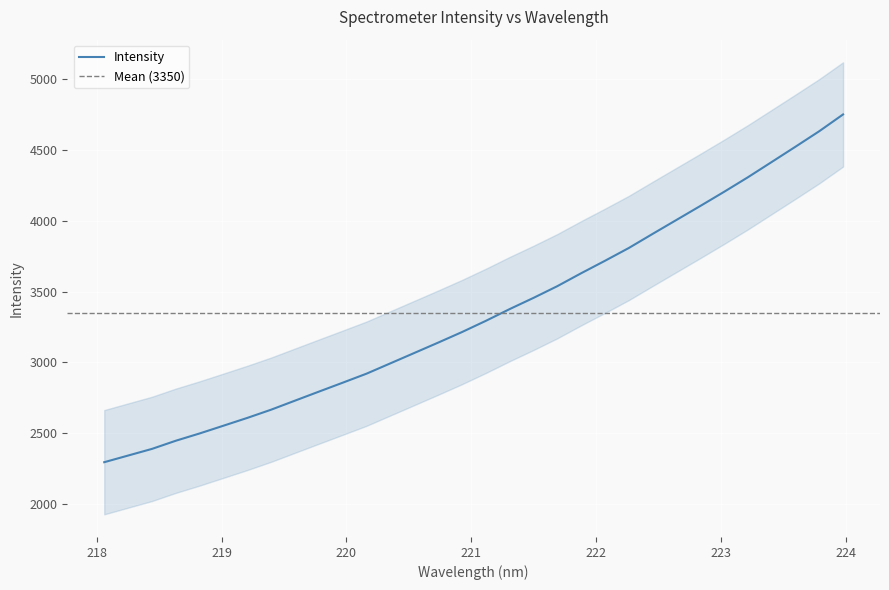

What is the difference between the maximum and minimum values?

2456.5